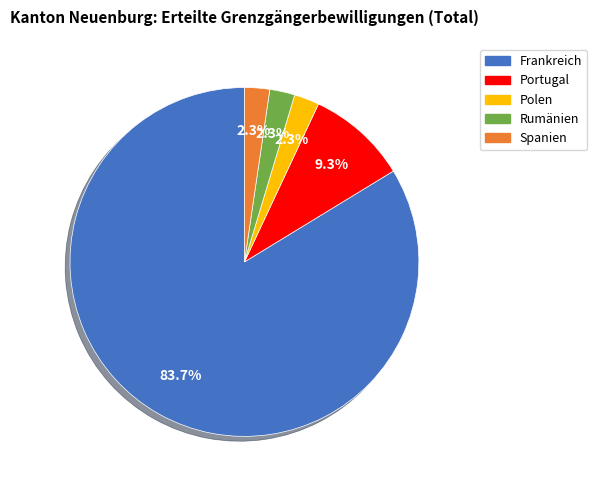

What percentage is NOT represented by Spanien?

97.7%